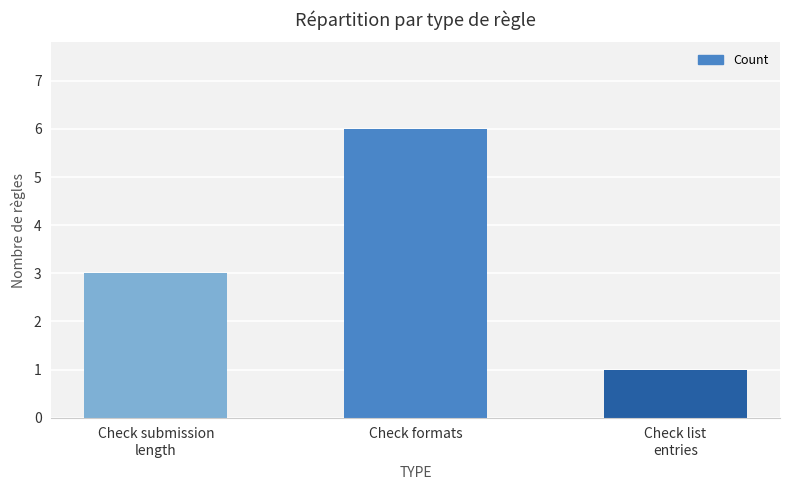

What position from the right is Check submission
length?

3